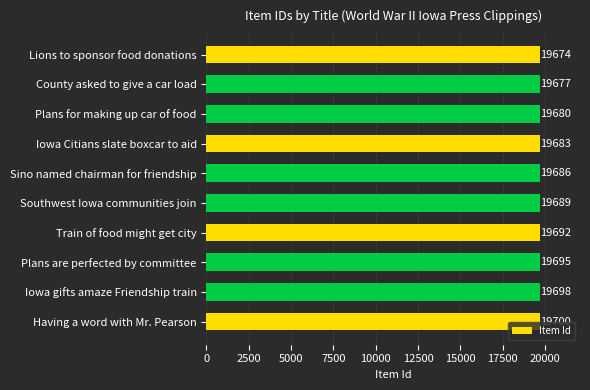

What is the value of the 5th bar from the top?

19686